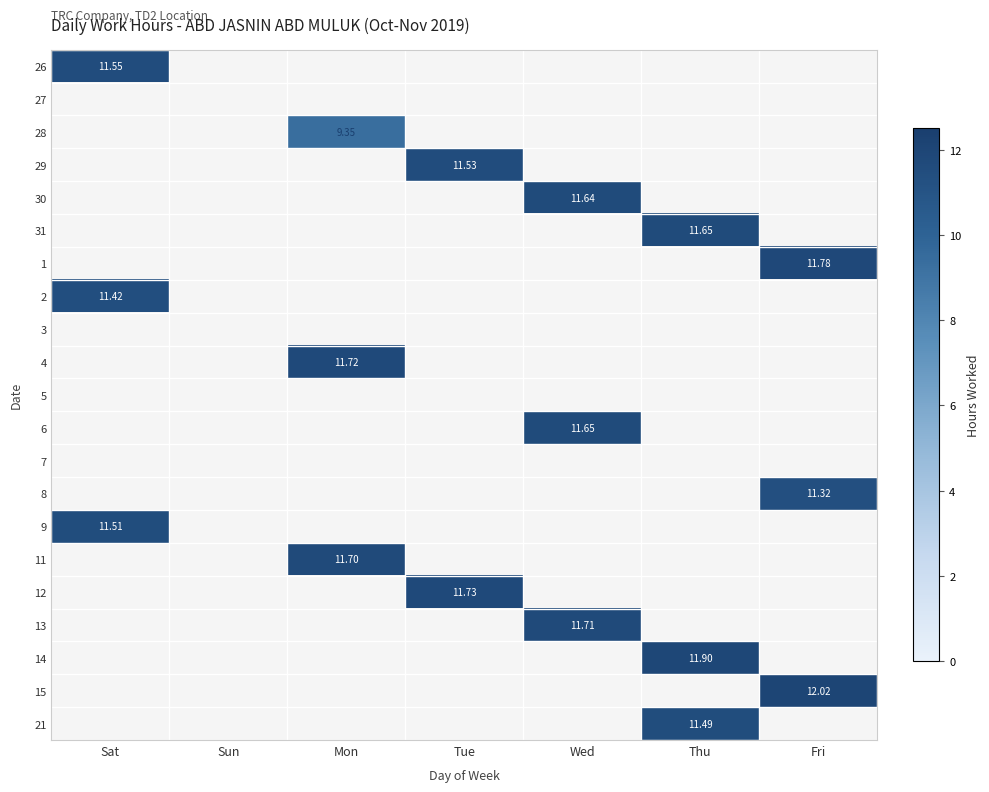

Which category has the lowest value across all series?

Sun